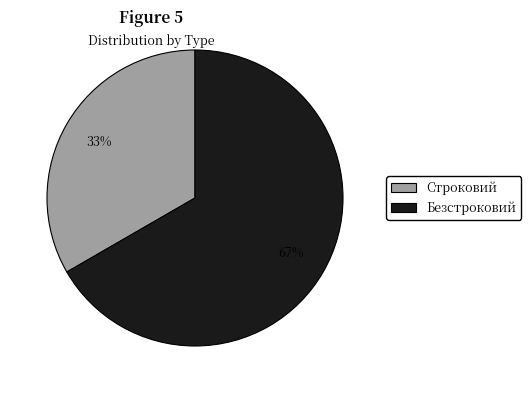

To the nearest percent, what is the average slice percentage?

50%